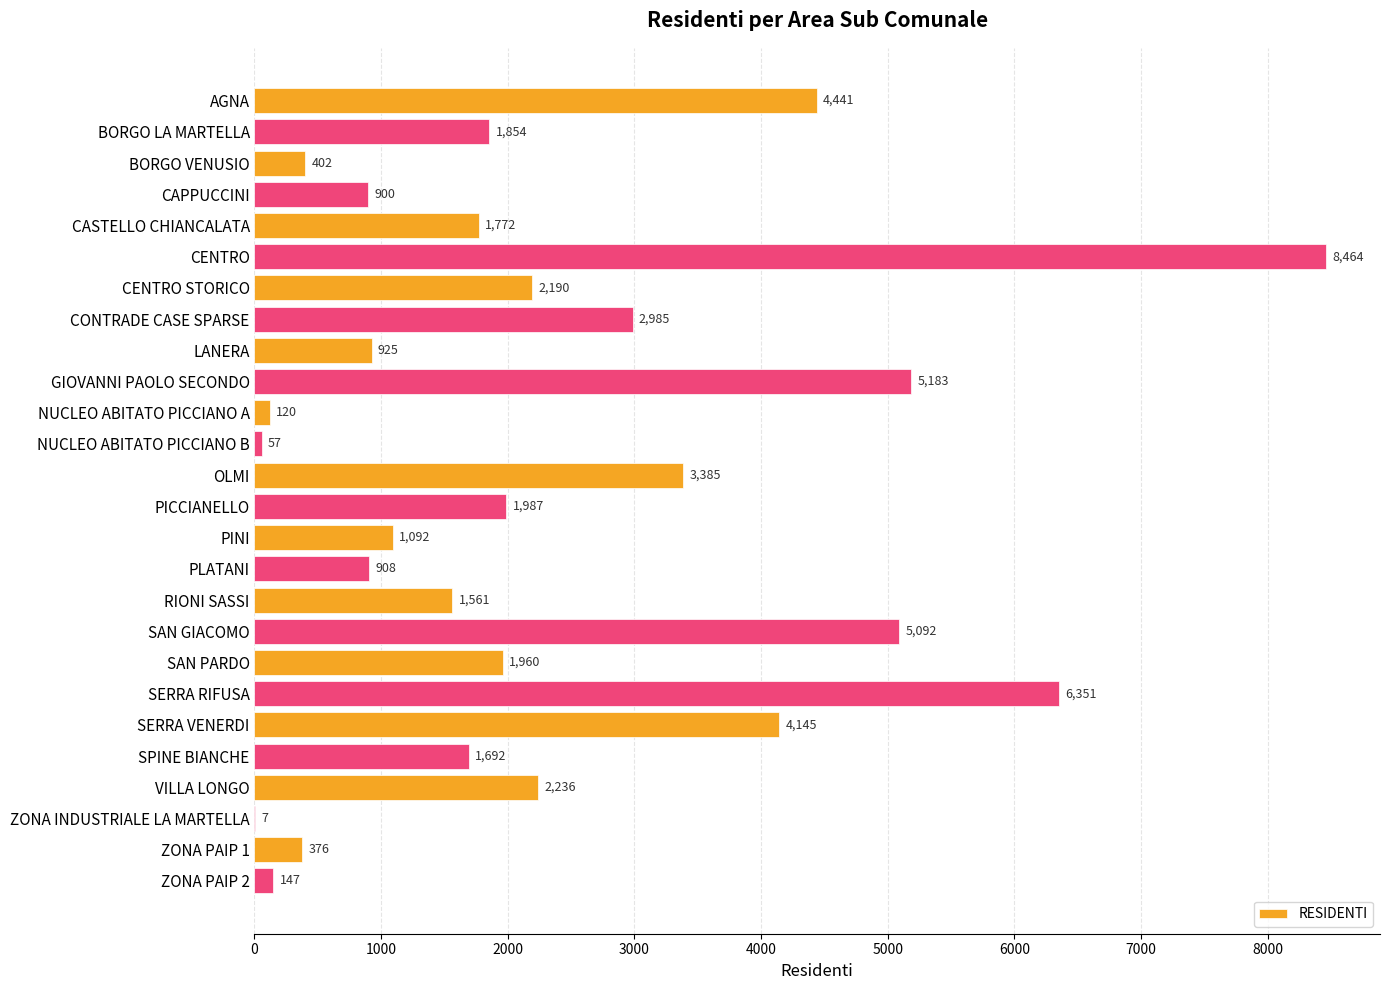

Where is the data nearest to the value 4235?

SERRA VENERDI